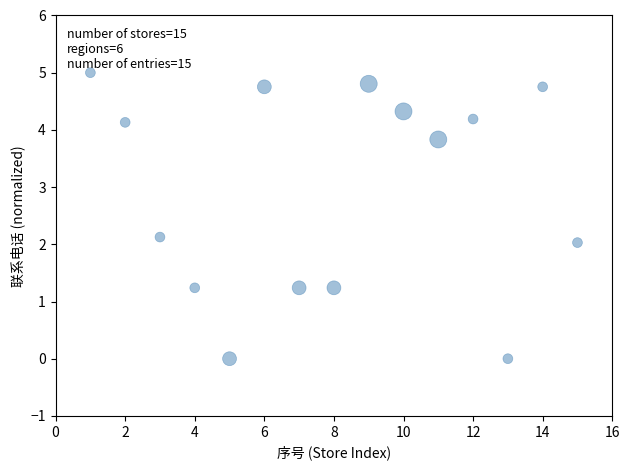

What is the range of X values (max minus min)?

14.0